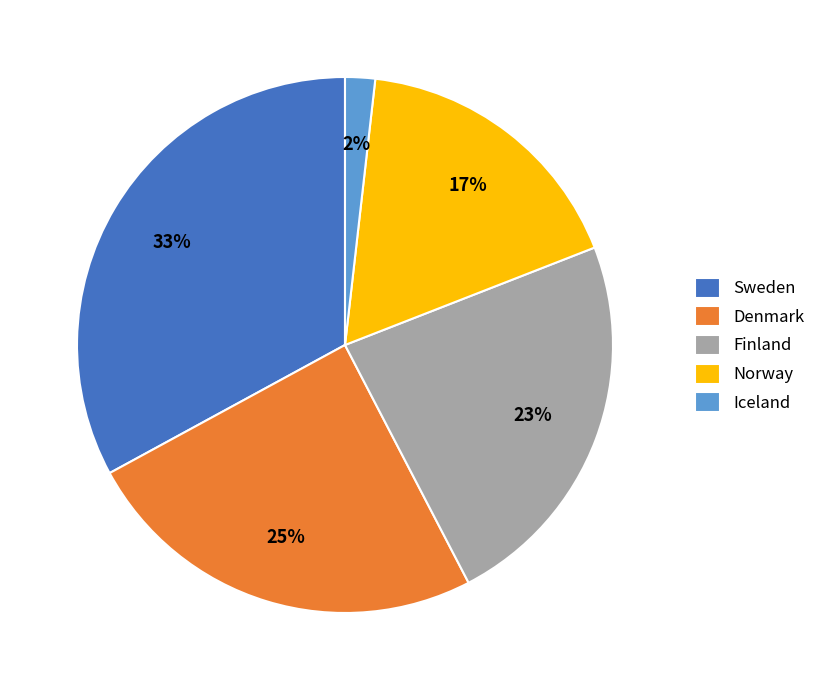

Rank the categories by value from highest to lowest.

Sweden, Denmark, Finland, Norway, Iceland